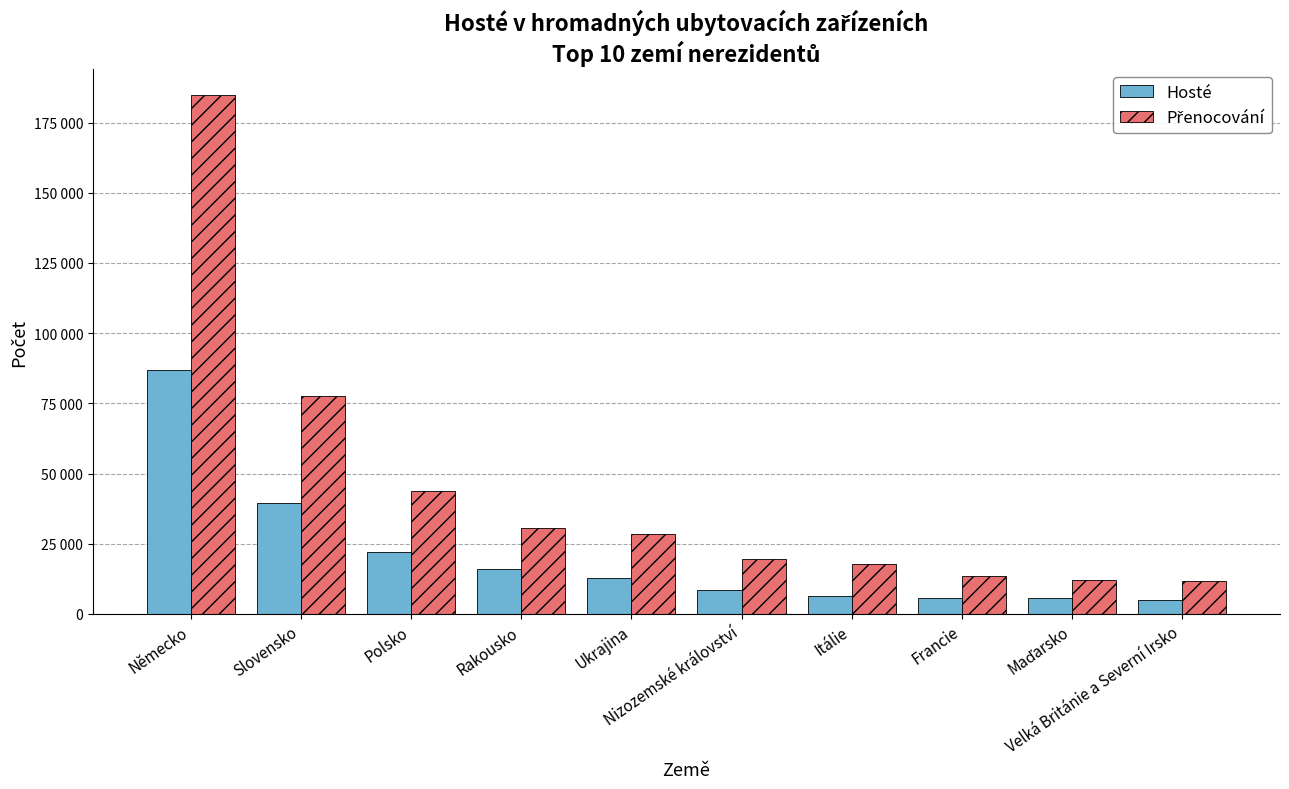

Reading left to right, list all the values displayed in this chart.

Hosté: 87006	39676	22222	16066	12797	8381	6557	5761	5848	4971
Přenocování: 184786	77558	43894	30773	28450	19551	17900	13578	12025	11909